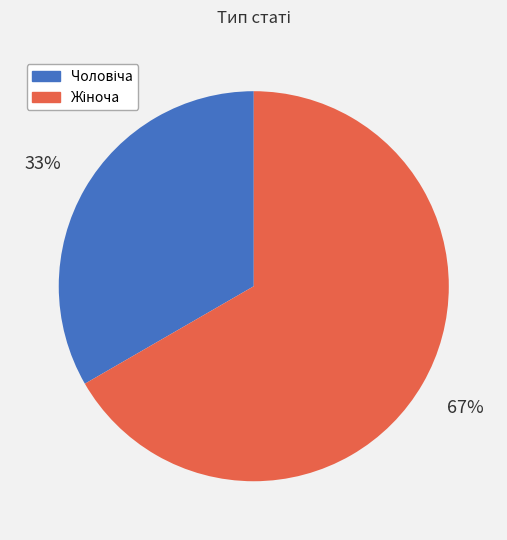

To the nearest percent, what is the average slice percentage?

50%